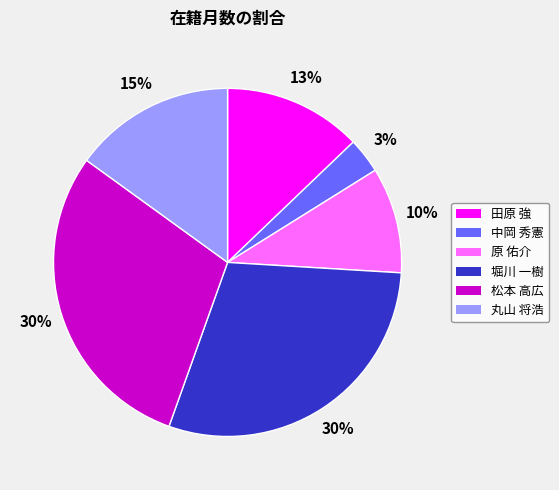

Which category has the smallest portion of the pie?

中岡 秀憲